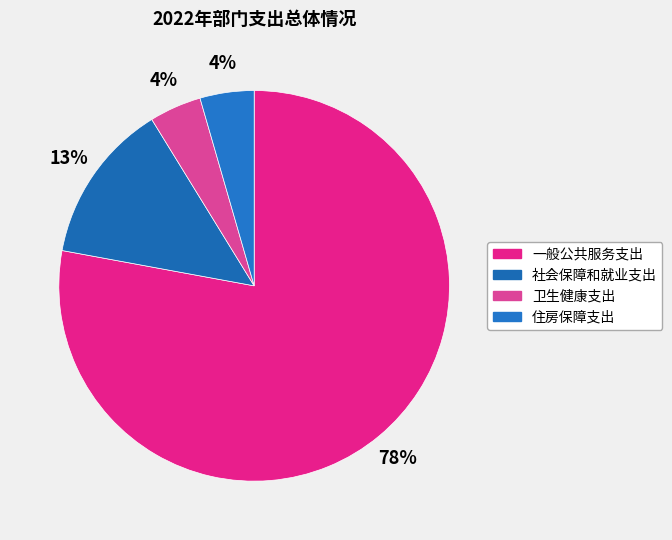

What is the total percentage of 住房保障支出 and 社会保障和就业支出?

17.8%